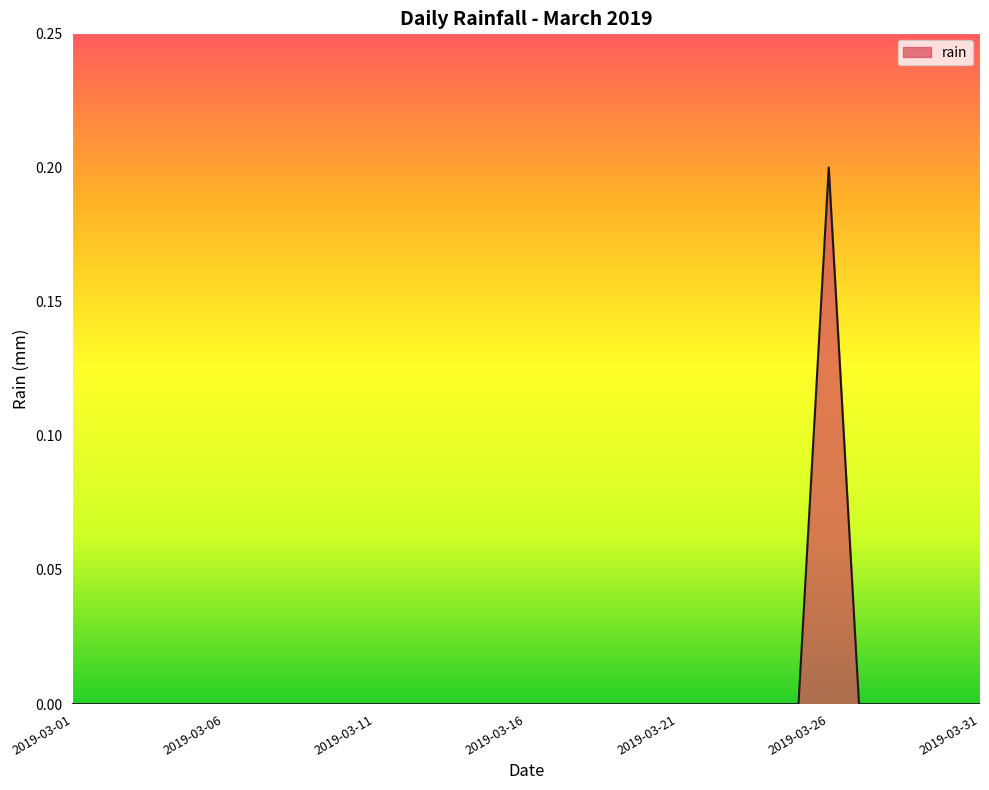

How many lines are shown in the chart?

1